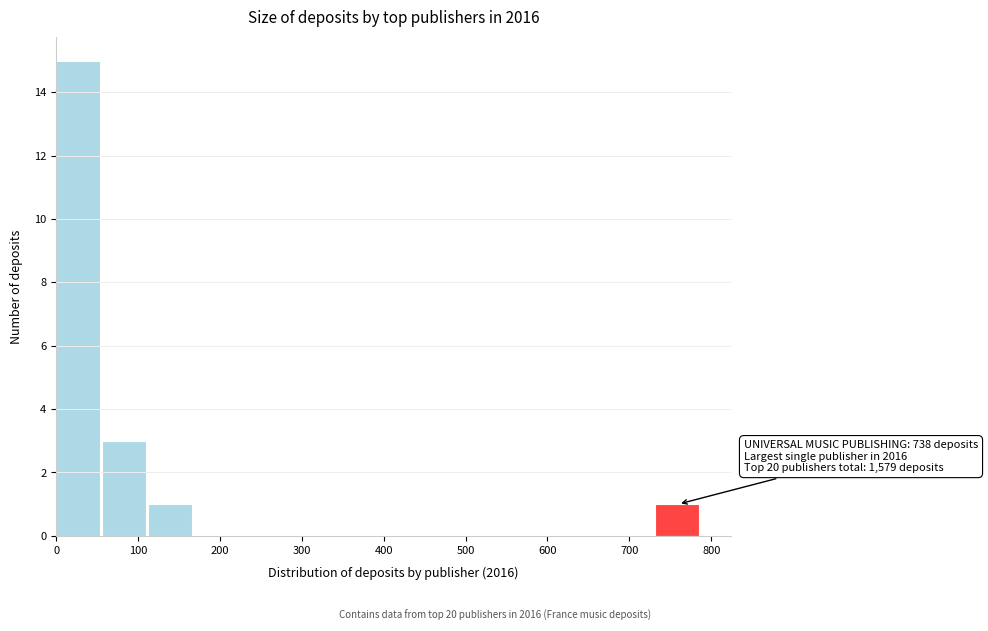

Over which range of the x-axis is the bar tallest?

0 to 60